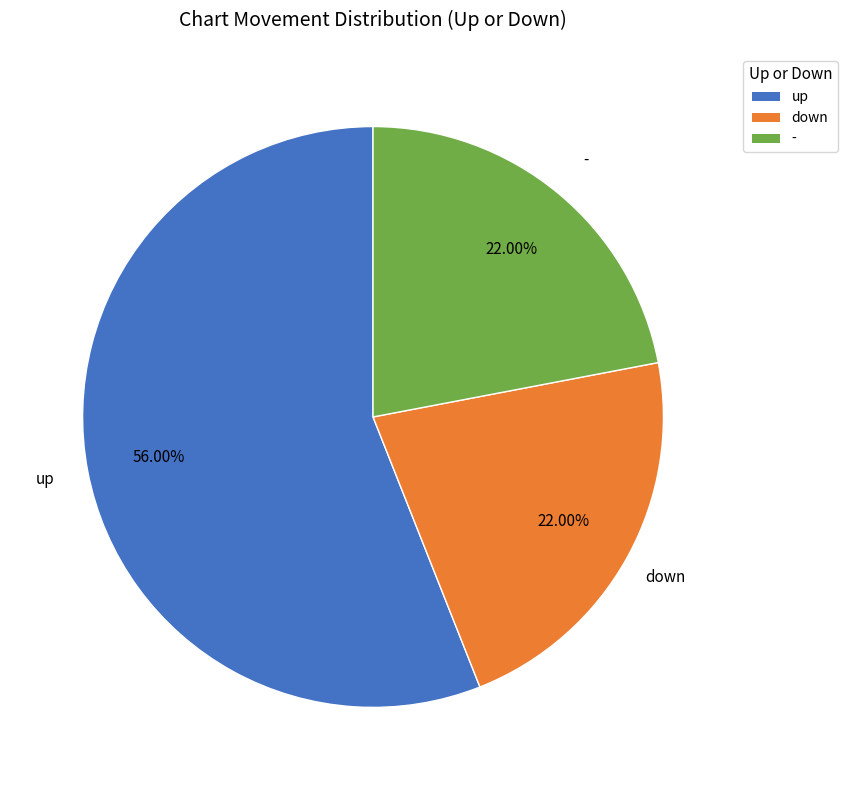

Count the number of slices in the pie.

3